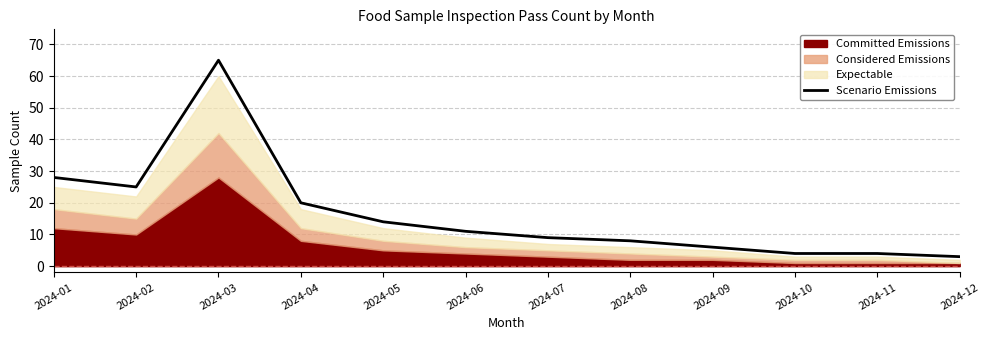

Which category has the highest value in the Scenario Emissions series?

2024-03